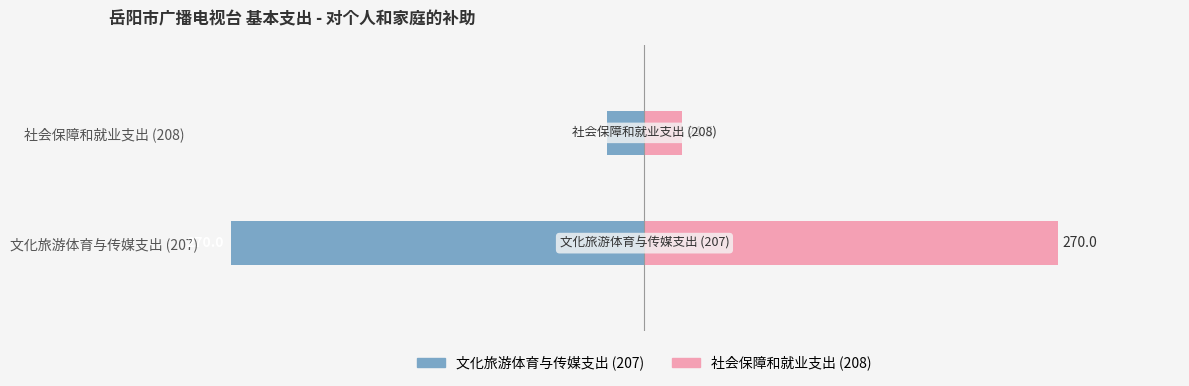

Between 社会保障和就业支出 (208) and 文化旅游体育与传媒支出 (207), which is larger?

社会保障和就业支出 (208)